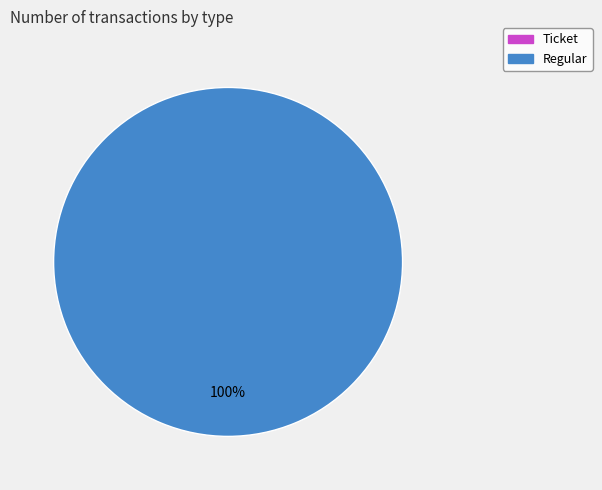

How much of the chart is everything except Ticket?

100.0%